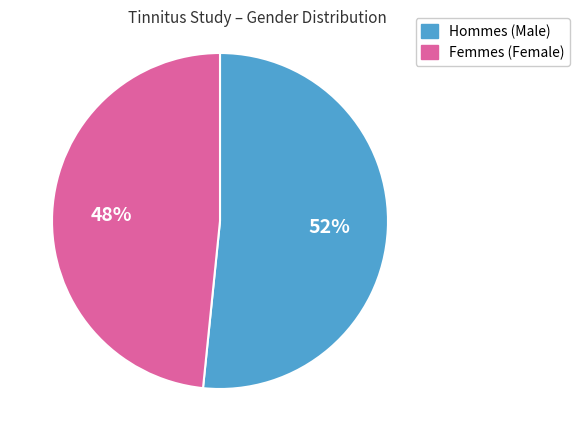

Is there any slice that represents more than half of the pie?

Yes